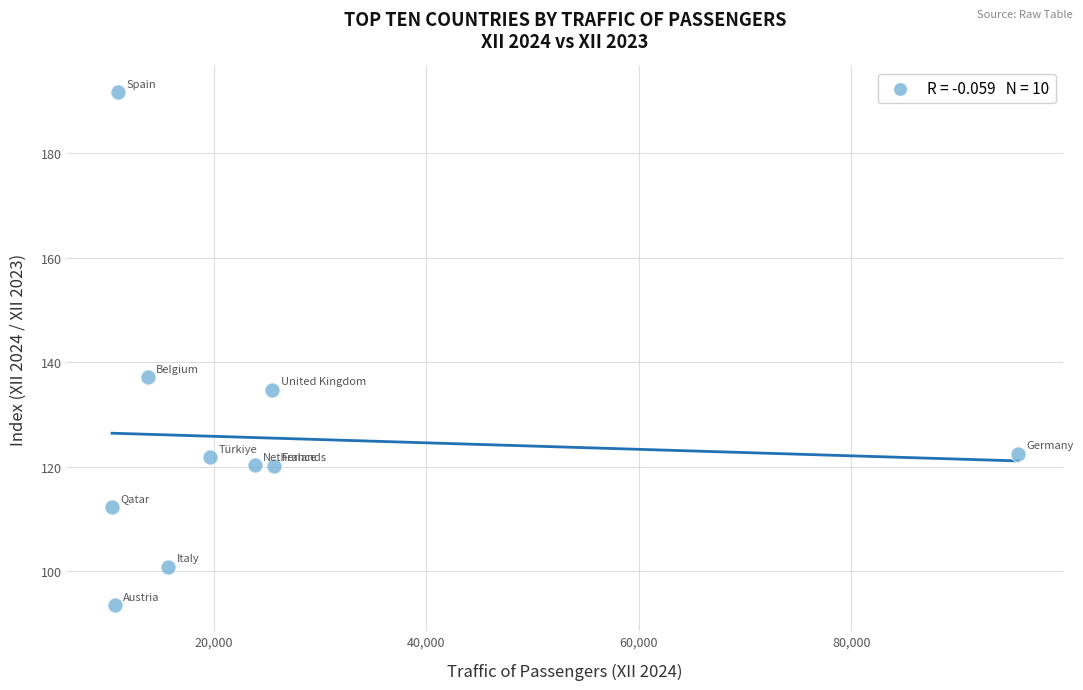

What Y value in the scatter plot is closest to 142?

137.1